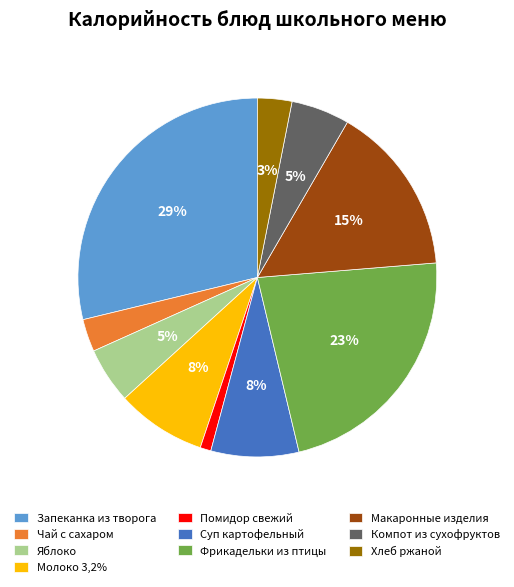

True or false: Хлеб ржаной accounts for 3% of the total.

True